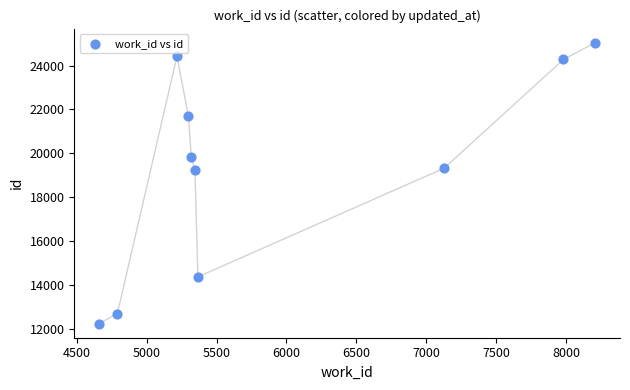

What is the range of X values (max minus min)?

3550